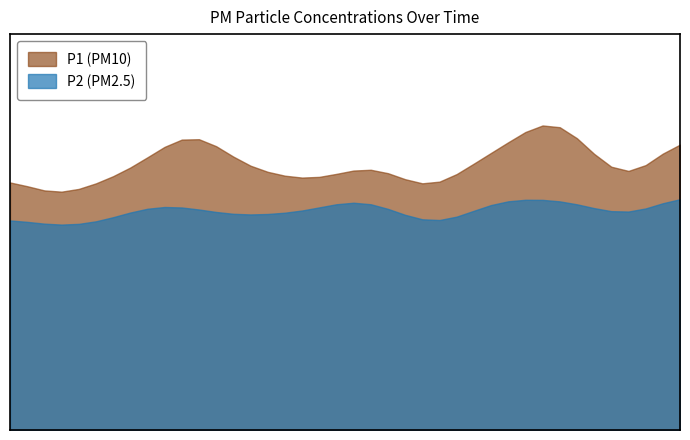

True or false: P1 and P2 intersect in this chart.

False